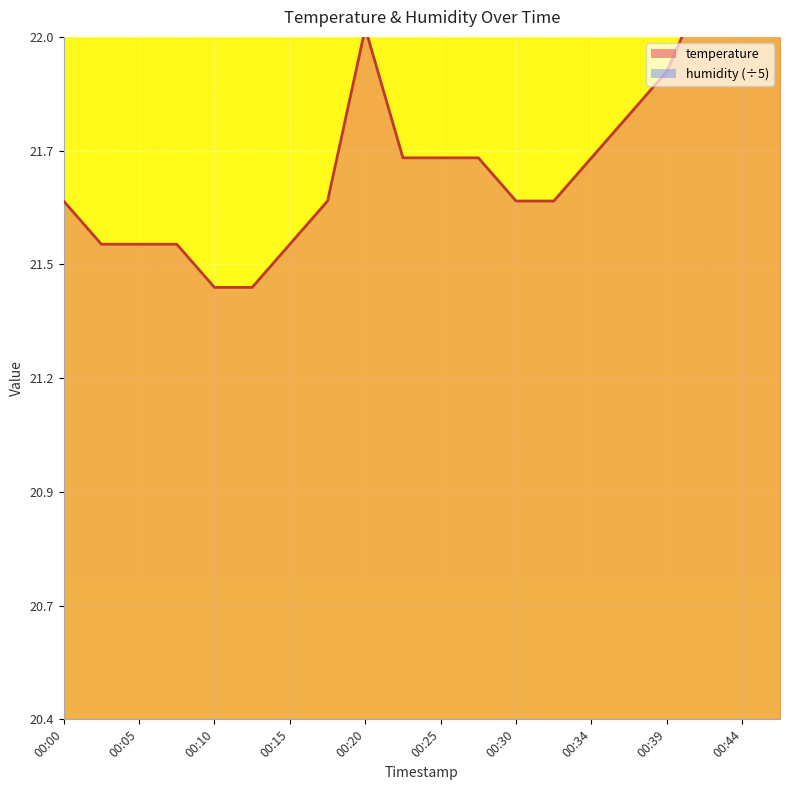

Which has a higher value, 00:10 or 00:42?

00:42